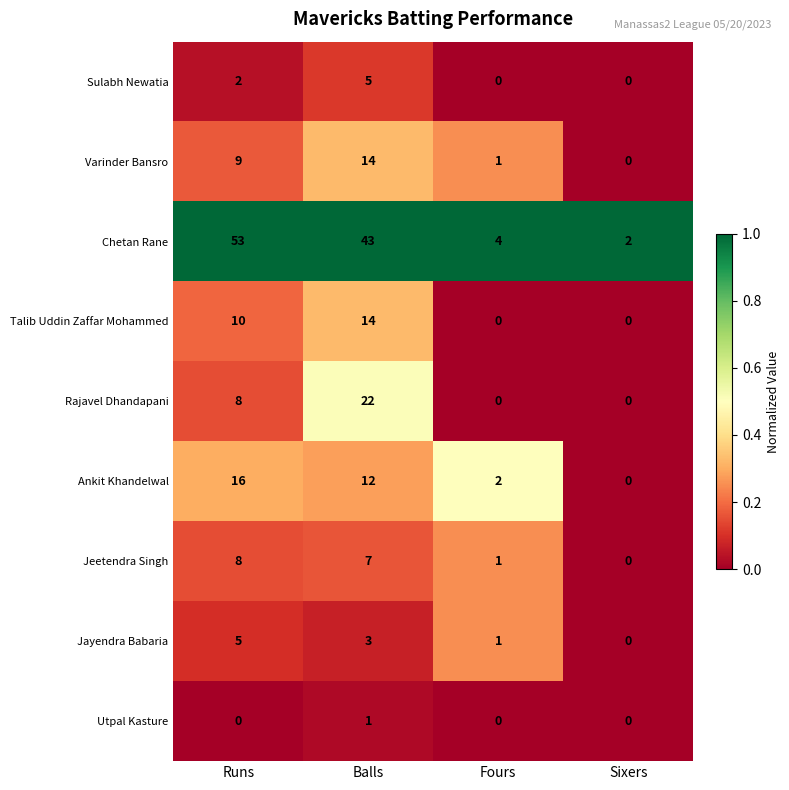

Which series has the widest spread of values?

Chetan Rane